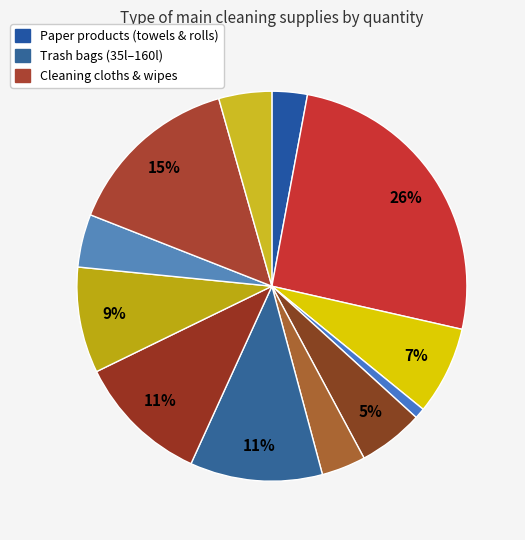

How many segments does this pie chart have?

12